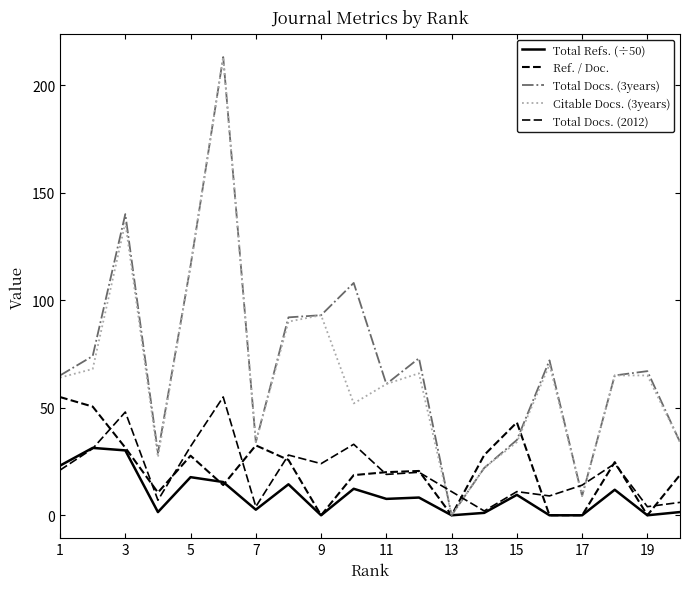

Does the chart display data point markers on the line(s)?

No